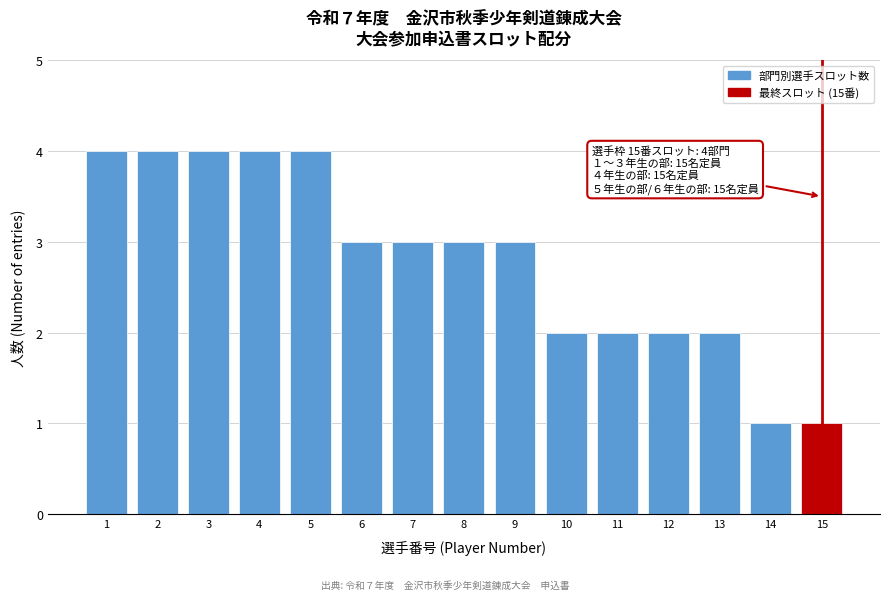

Reading left to right, list all the values displayed in this chart.

1=4	2=4	3=4	4=4	5=4	6=3	7=3	8=3	9=3	10=2	11=2	12=2	13=2	14=1	15=1